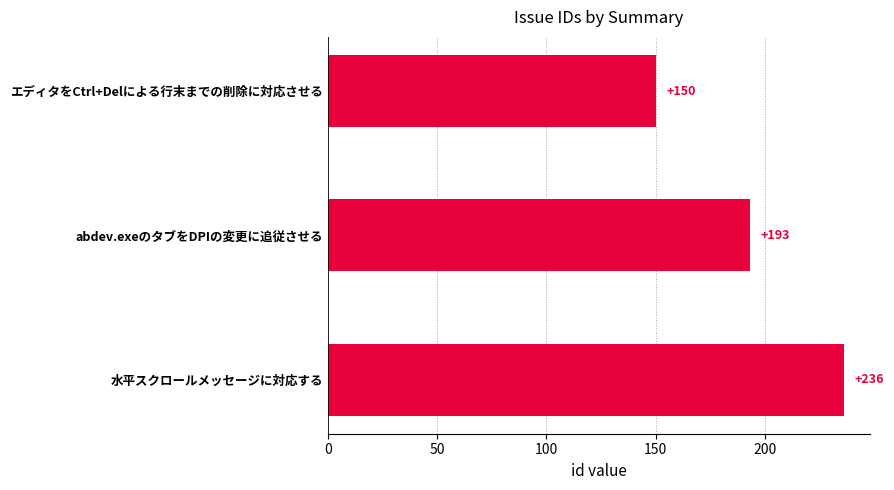

What is the label of the 3rd bar from the bottom?

エディタをCtrl+Delによる行末までの削除に対応させる